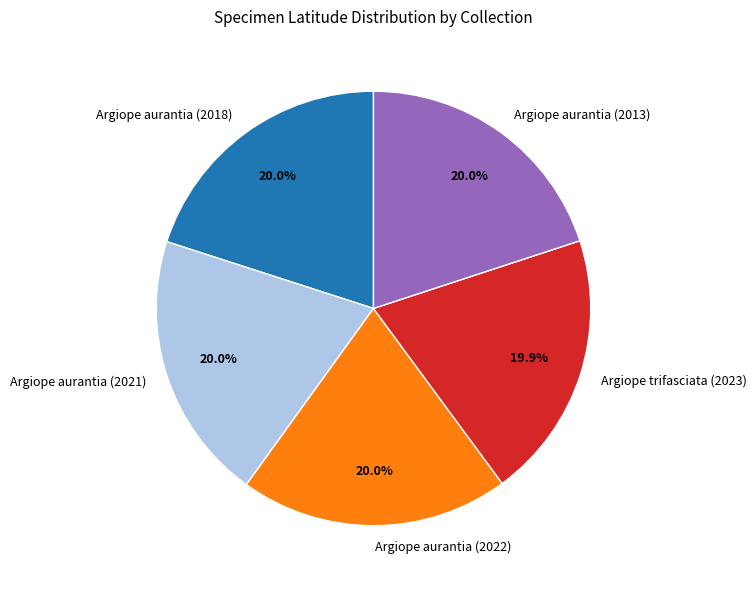

How many slices are in this pie chart?

5